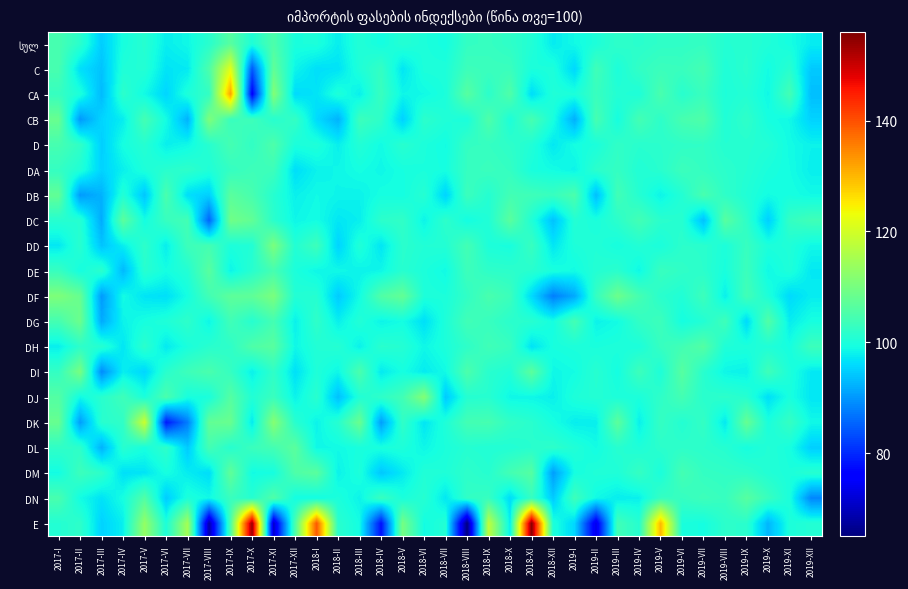

What is the maximum value shown in the chart?

155.2